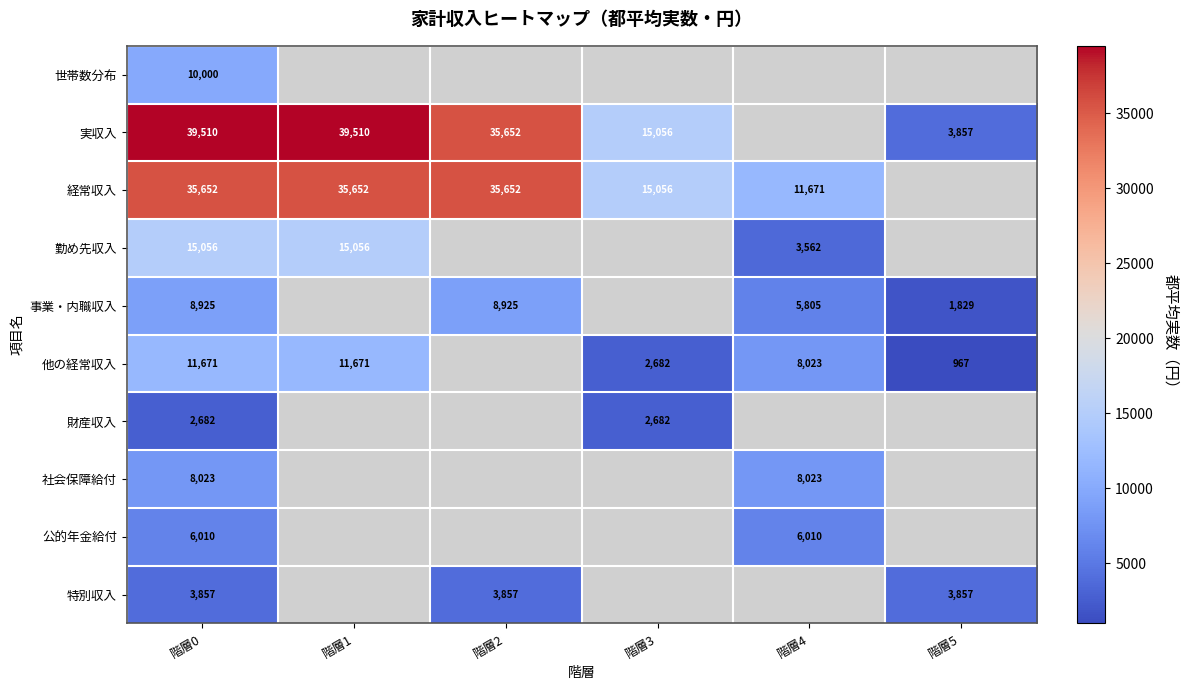

The value of 事業・内職収入 at 階層2 is 8925. True or false?

True